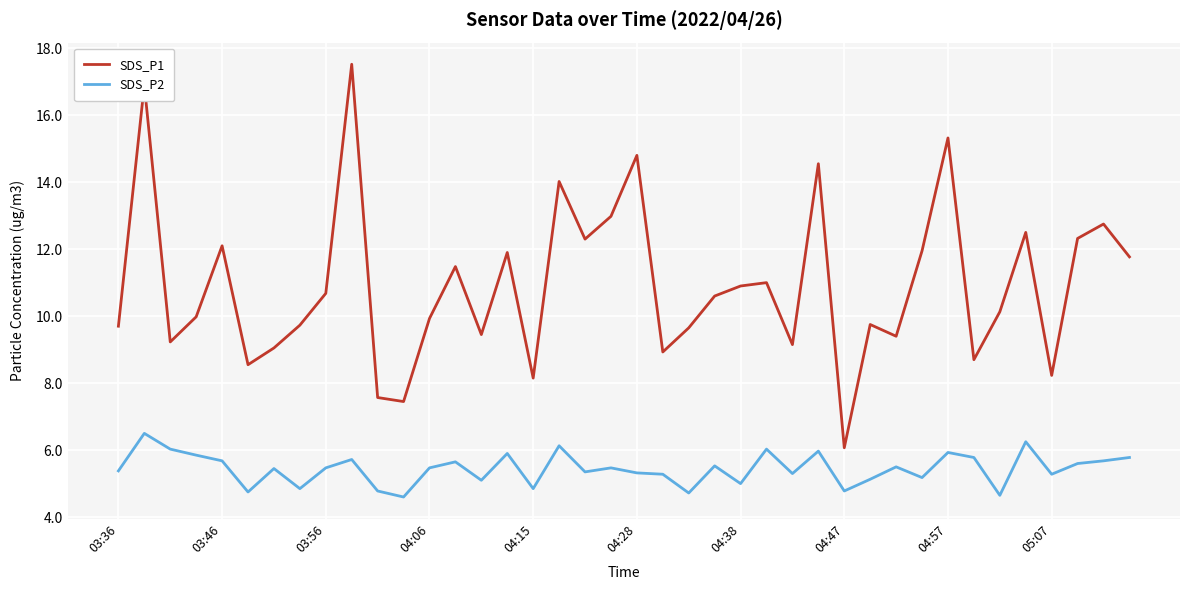

Which series has the largest range (max minus min)?

SDS_P1